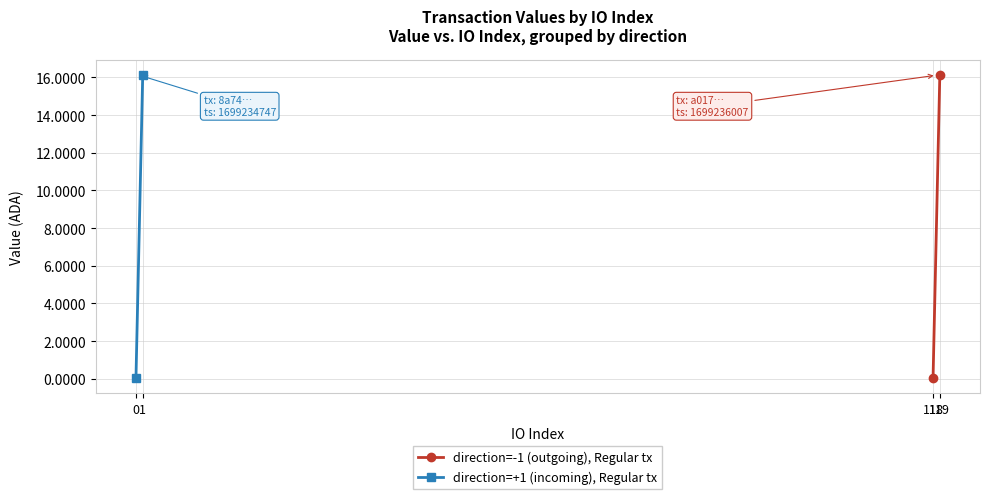

Is it true that direction=+1 (incoming), Regular tx equals 28.3 at 1?

False